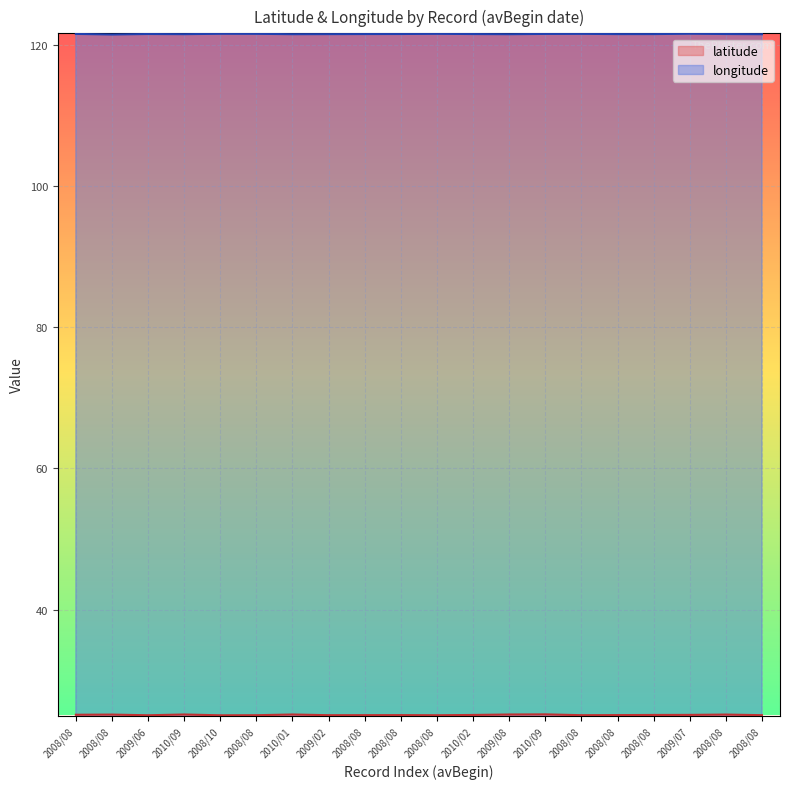

What is the difference between the maximum and minimum values in the latitude series?

0.1